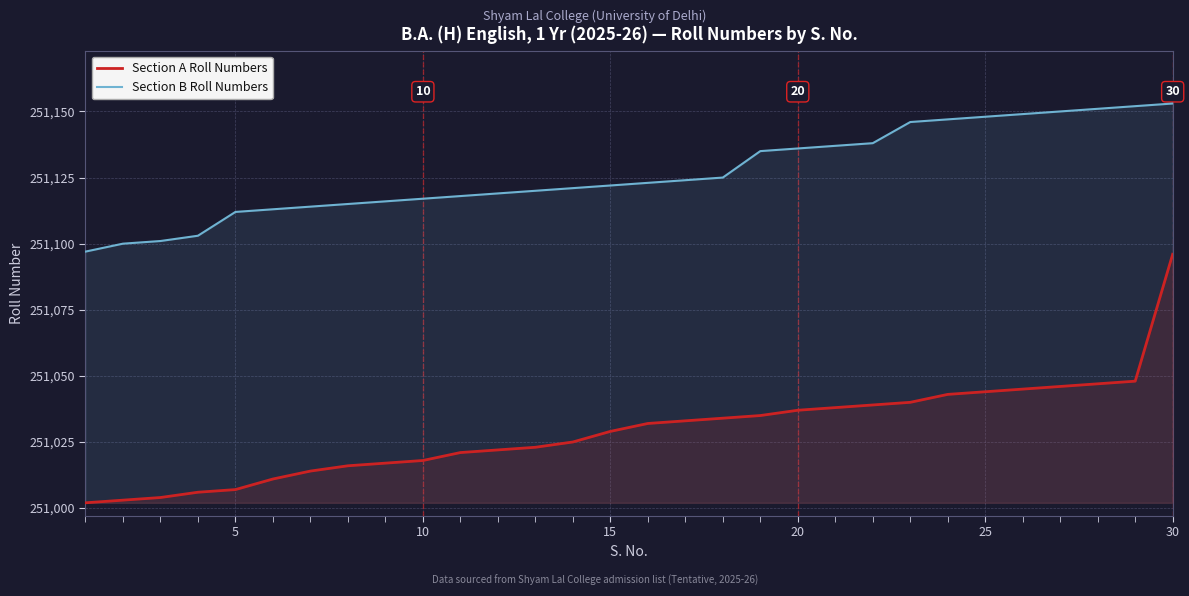

True or false: Section A Roll Numbers and Section B Roll Numbers cross at least once.

False